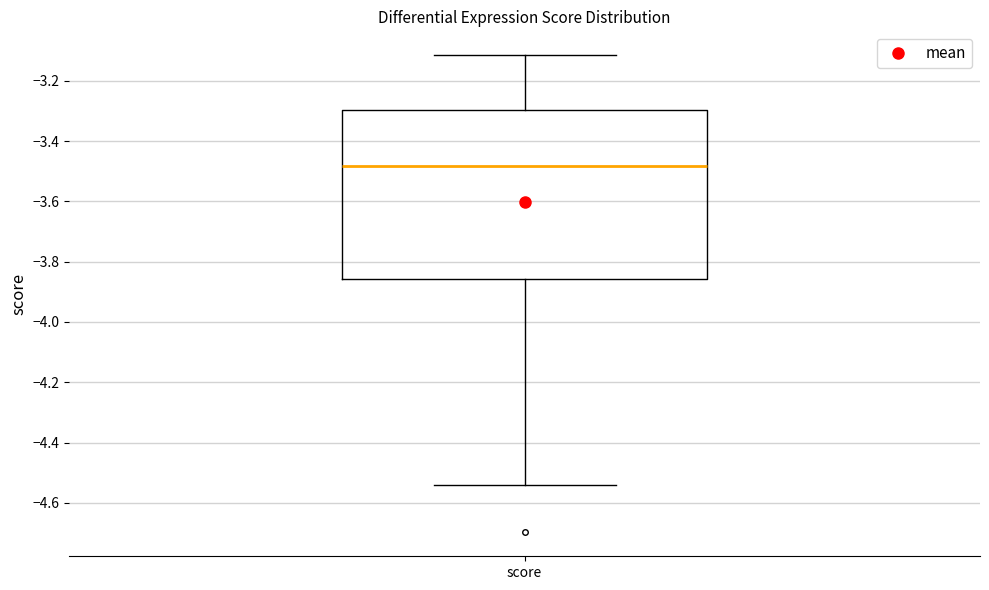

Where does the lower whisker of the box for score end on the y-axis? The values are not printed on the chart, so give them approximately, as read against the axis.

-4.54